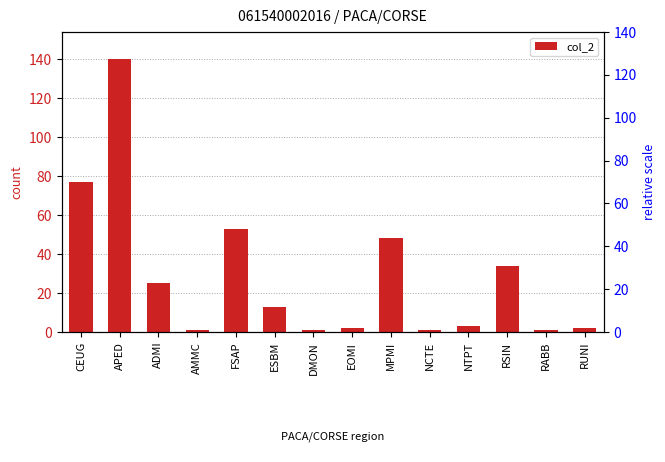

What is the value of the 1st bar from the left?

77